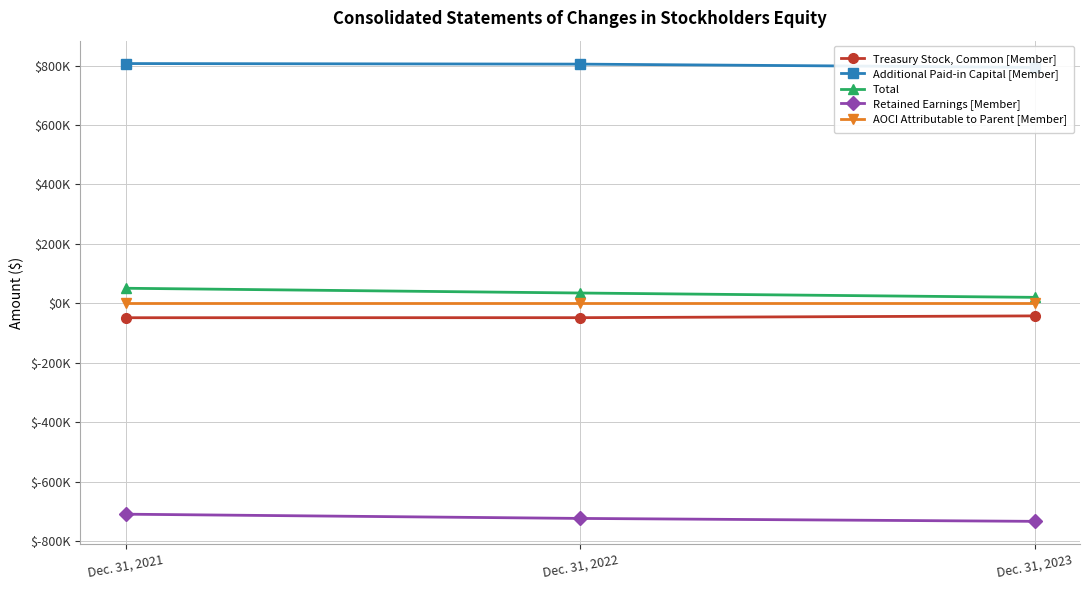

How many lines are shown in the chart?

5